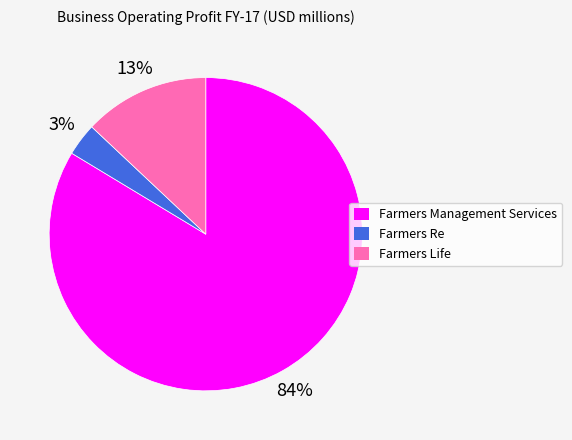

To the nearest percent, what is the average slice percentage?

33%